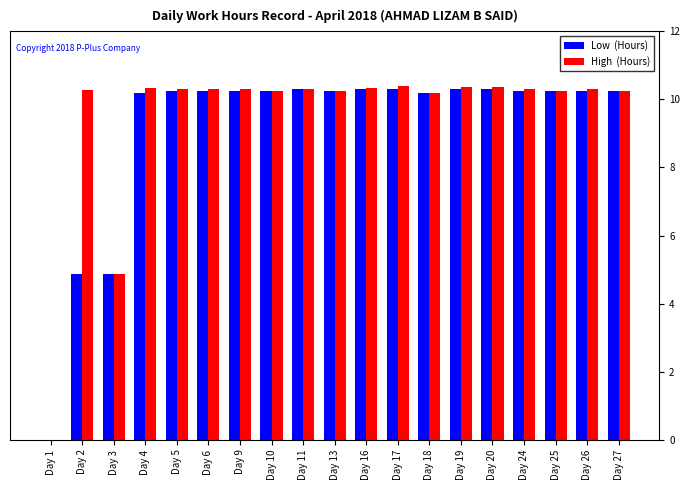

Are the bars horizontal?

No